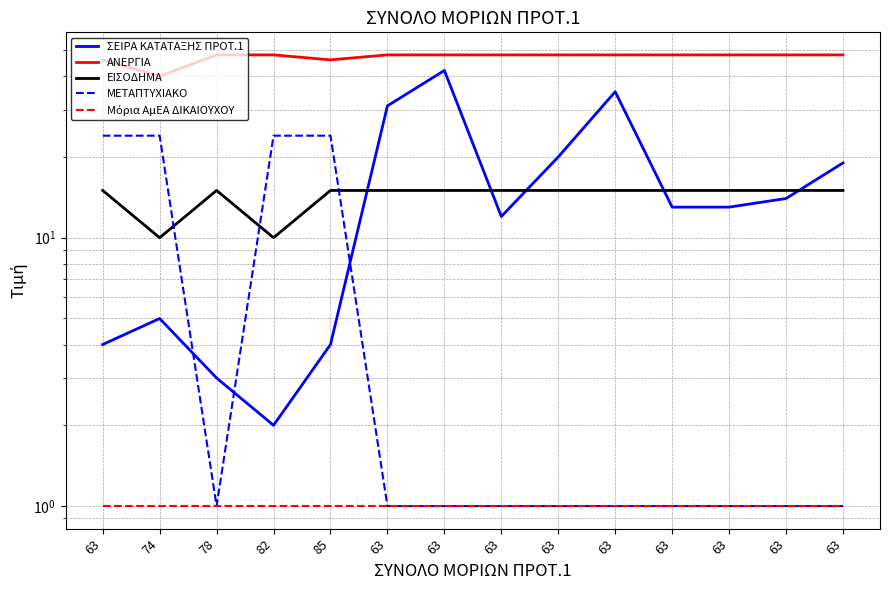

At 63, list the series in order from largest to smallest.

ΑΝΕΡΓΙΑ, ΜΕΤΑΠΤΥΧΙΑΚΟ, ΕΙΣΟΔΗΜΑ, ΣΕΙΡΑ ΚΑΤΑΤΑΞΗΣ ΠΡΟΤ.1, Μόρια ΑμΕΑ ΔΙΚΑΙΟΥΧΟΥ